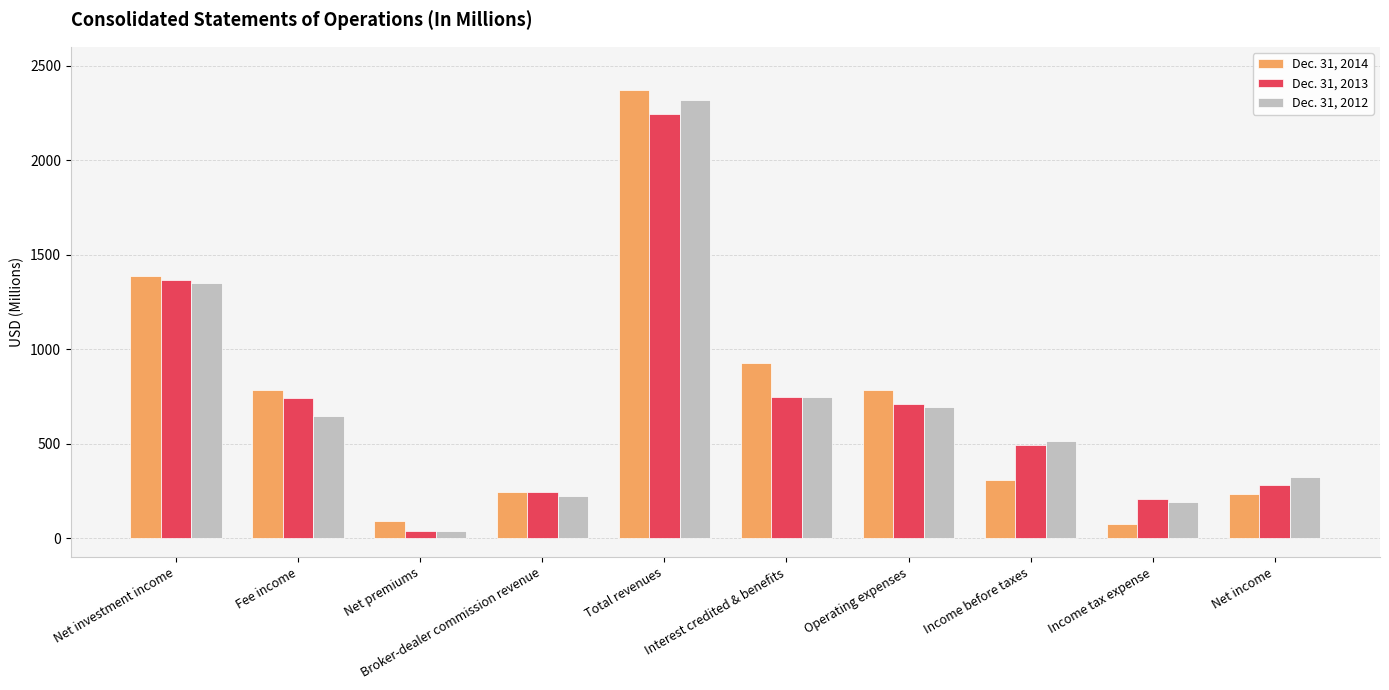

How many values in the Dec. 31, 2013 series are below 707?

5